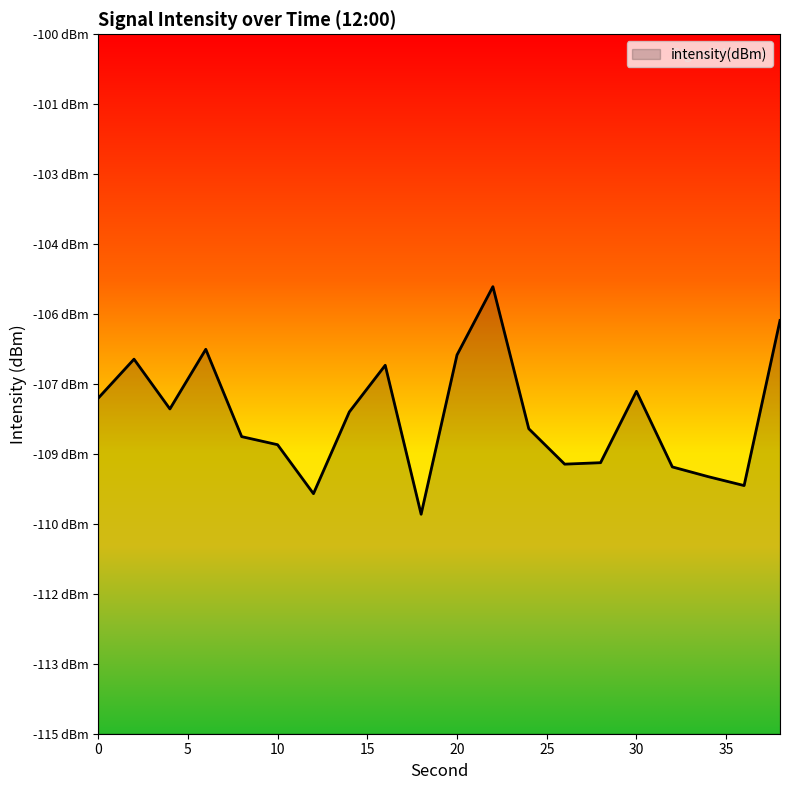

Rank the categories by value from highest to lowest.

22, 38, 6, 20, 2, 16, 30, 0, 4, 14, 24, 8, 10, 28, 26, 32, 34, 36, 12, 18